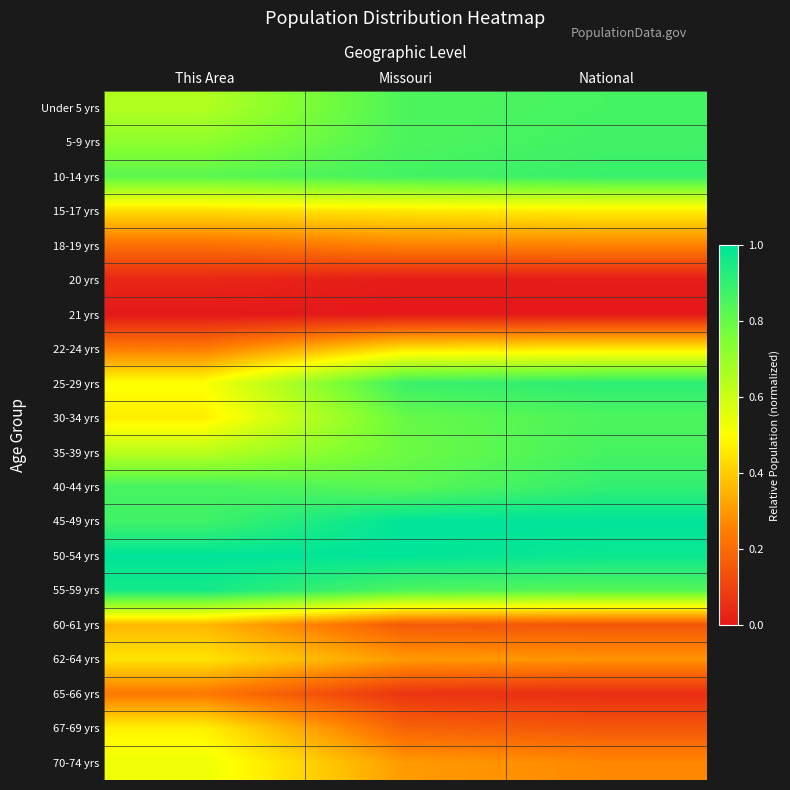

Reading left to right, transcribe all the data shown in this chart.

Under 5 yrs: This Area=0.7	Missouri=0.8	National=0.9
5-9 yrs: This Area=0.7	Missouri=0.8	National=0.9
10-14 yrs: This Area=0.8	Missouri=0.9	National=0.9
15-17 yrs: This Area=0.4	Missouri=0.5	National=0.5
18-19 yrs: This Area=0.2	Missouri=0.3	National=0.3
20 yrs: This Area=0.0	Missouri=0.0	National=0.0
21 yrs: This Area=0.0	Missouri=0.0	National=0.0
22-24 yrs: This Area=0.2	Missouri=0.4	National=0.5
25-29 yrs: This Area=0.5	Missouri=0.9	National=0.9
30-34 yrs: This Area=0.5	Missouri=0.8	National=0.9
35-39 yrs: This Area=0.6	Missouri=0.8	National=0.9
40-44 yrs: This Area=0.9	Missouri=0.8	National=0.9
45-49 yrs: This Area=0.9	Missouri=1.0	National=1.0
50-54 yrs: This Area=1.0	Missouri=1.0	National=1.0
55-59 yrs: This Area=1.0	Missouri=0.8	National=0.8
60-61 yrs: This Area=0.4	Missouri=0.2	National=0.2
62-64 yrs: This Area=0.4	Missouri=0.3	National=0.3
65-66 yrs: This Area=0.2	Missouri=0.1	National=0.1
67-69 yrs: This Area=0.5	Missouri=0.2	National=0.2
70-74 yrs: This Area=0.5	Missouri=0.3	National=0.3